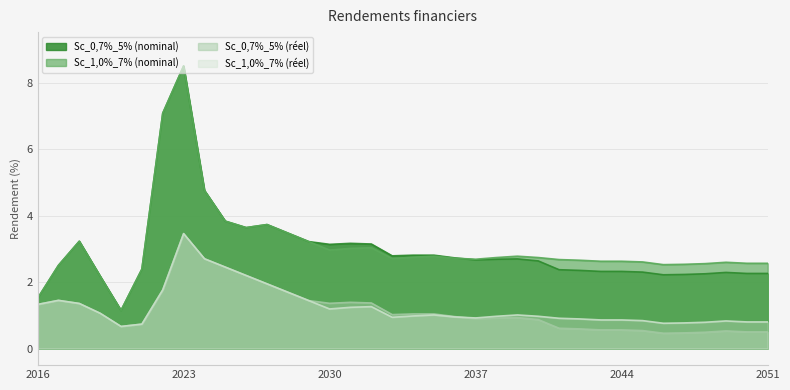

At how many categories does at least one series exceed 7?

2